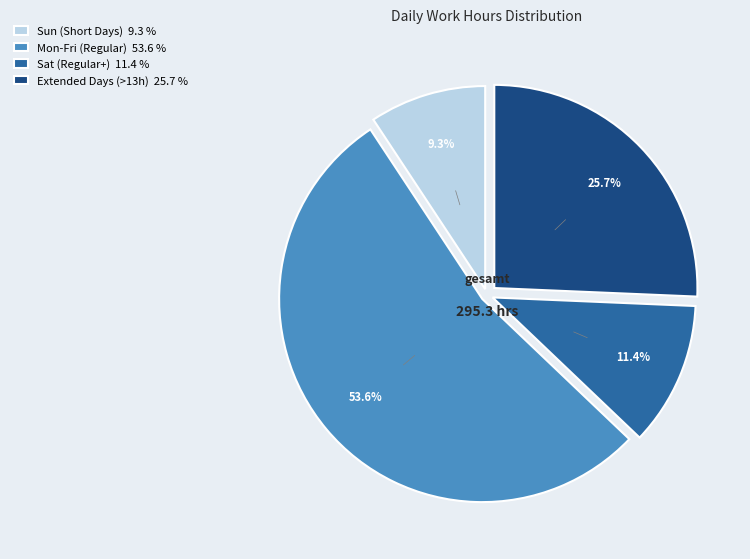

To the nearest percent, what is the difference between the largest and smallest slice percentages?

44%